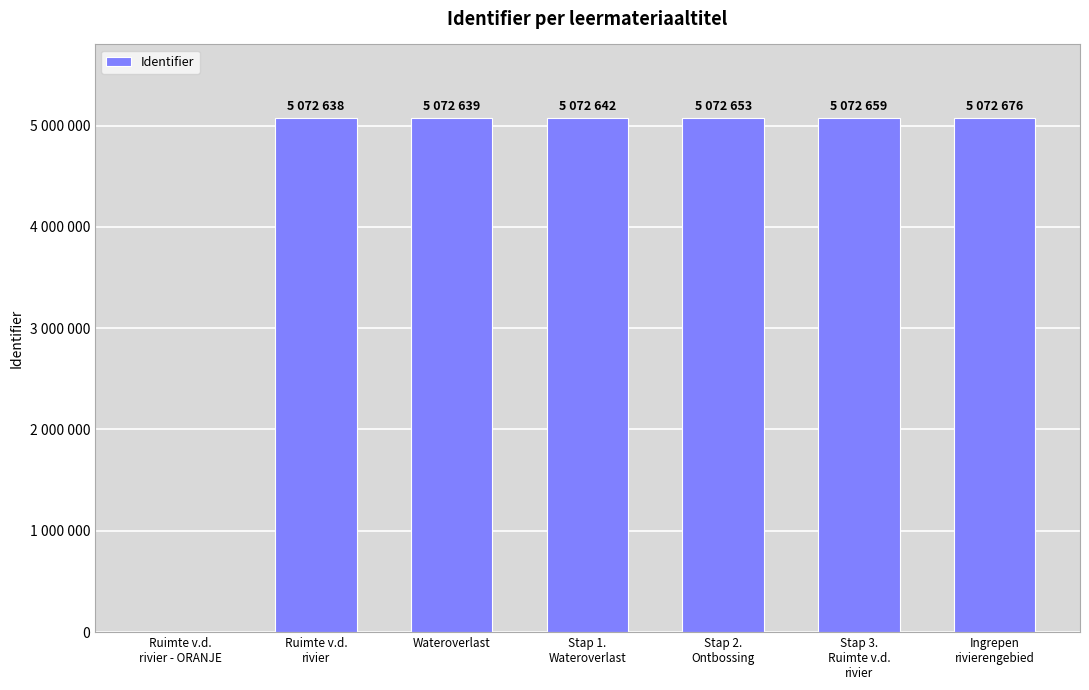

Reading right to left, list all the values displayed in this chart.

5072676	5072659	5072653	5072642	5072639	5072638	0